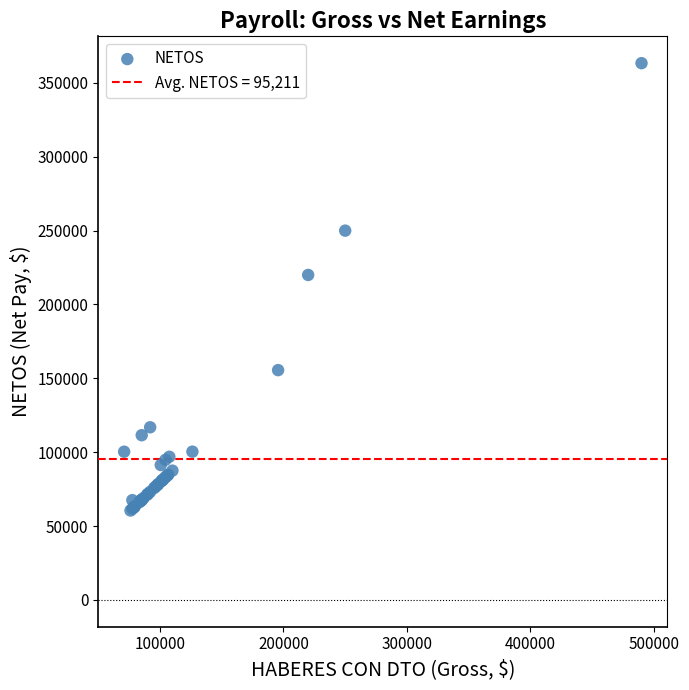

What Y value in the scatter plot is closest to 211946?

220000